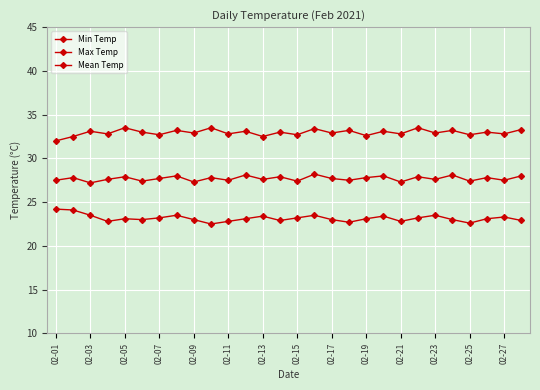

How many data points does each series have?

28